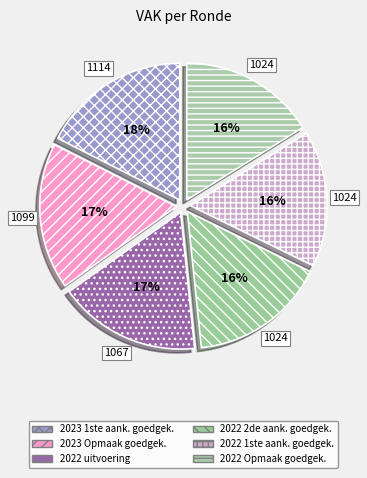

Count the number of slices in the pie.

6